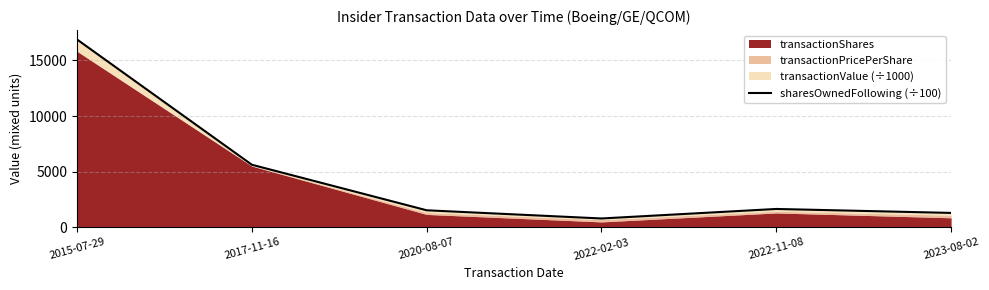

What is the label of the 2nd point from the right?

2022-11-08